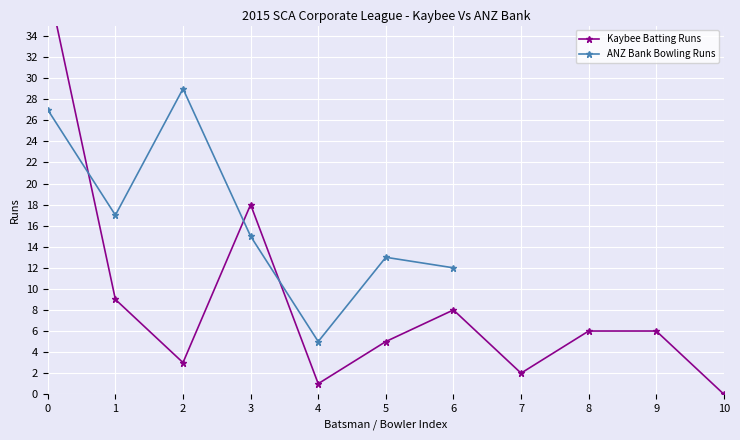

True or false: ANZ Bank Bowling Runs has more than 2 points higher than both neighbors.

False